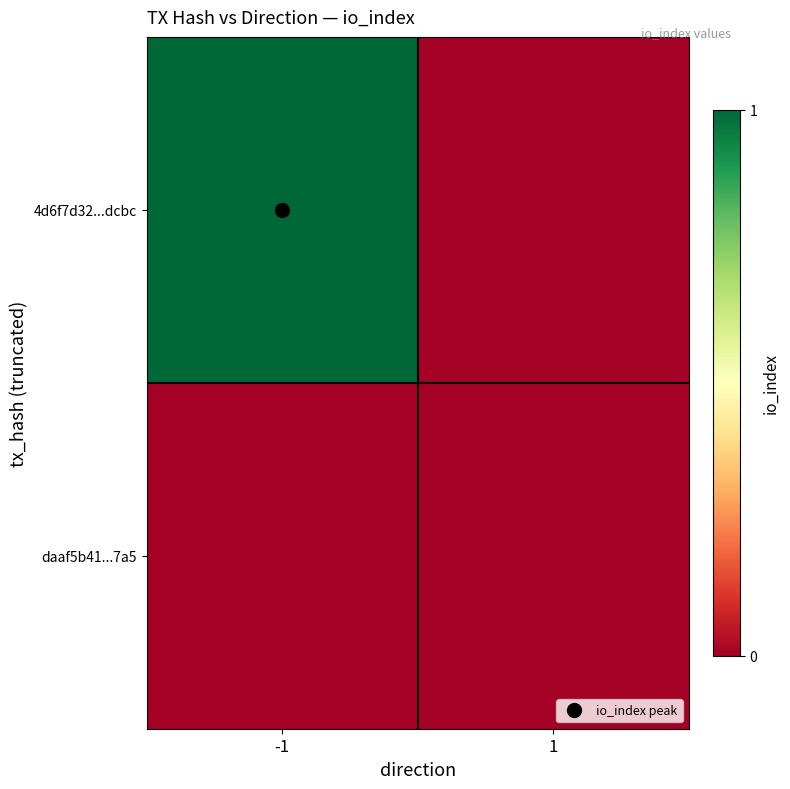

Which series has the largest total across all categories?

4d6f7d32...dcbc